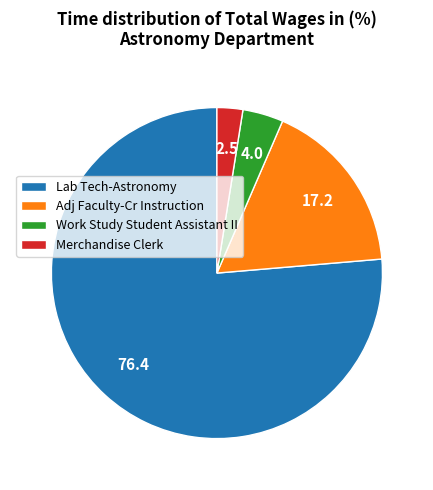

Rank the categories by value from lowest to highest.

Merchandise Clerk, Work Study Student Assistant II, Adj Faculty-Cr Instruction, Lab Tech-Astronomy